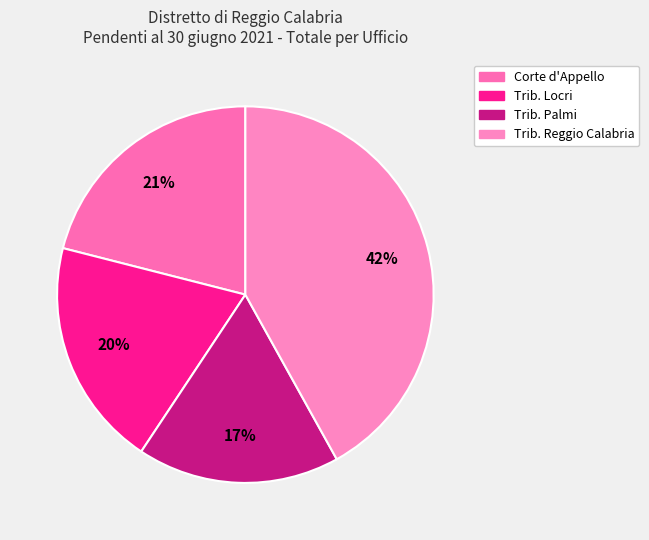

Count the number of slices in the pie.

4